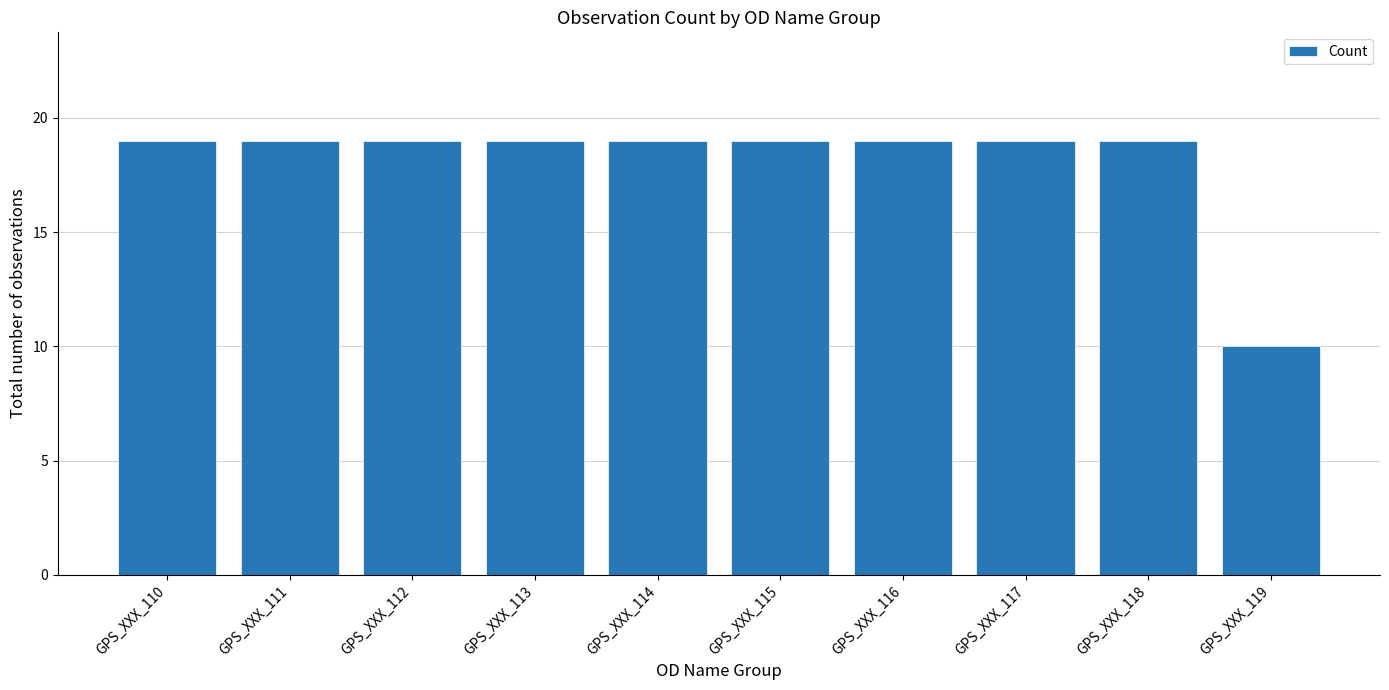

Which category has the lowest value across all series?

GPS_XXX_119